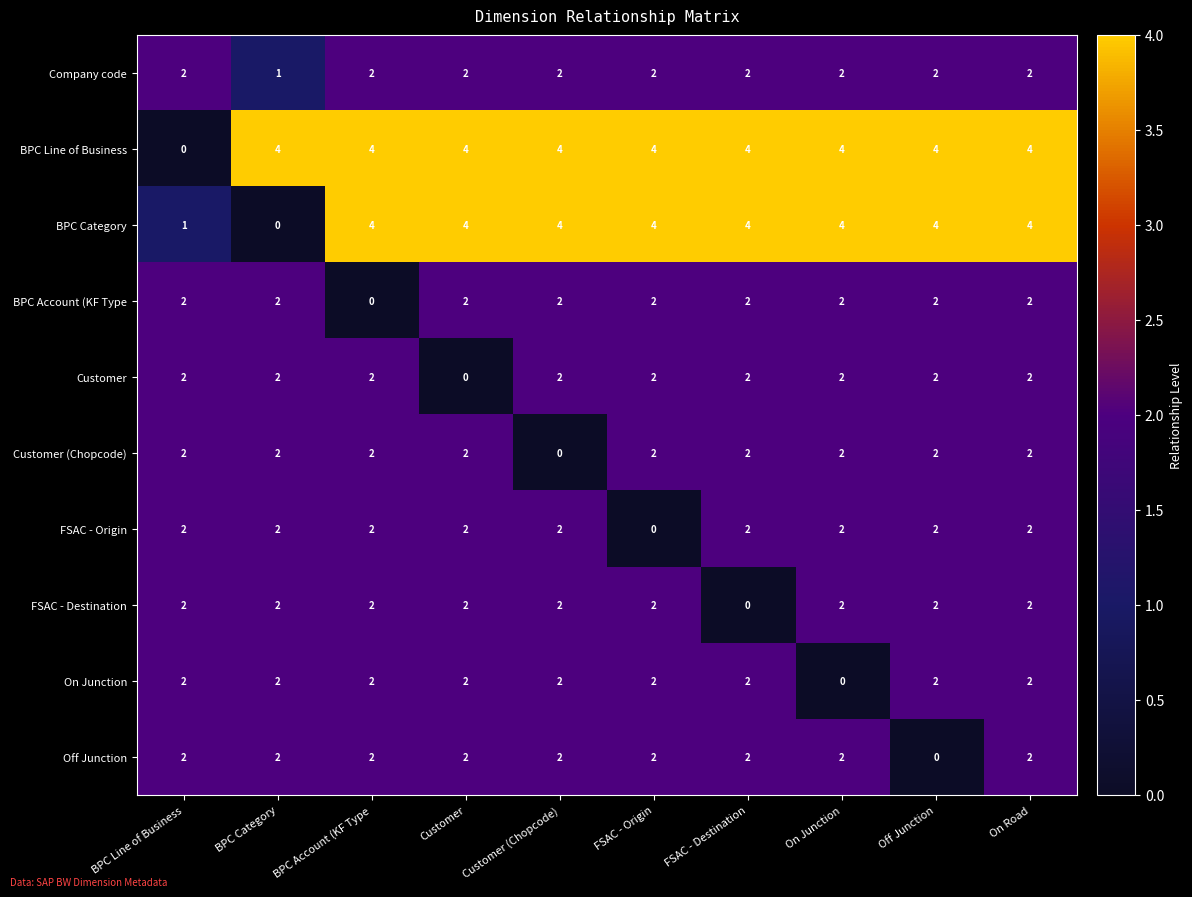

Where is BPC Line of Business nearest to the value 2?

BPC Line of Business